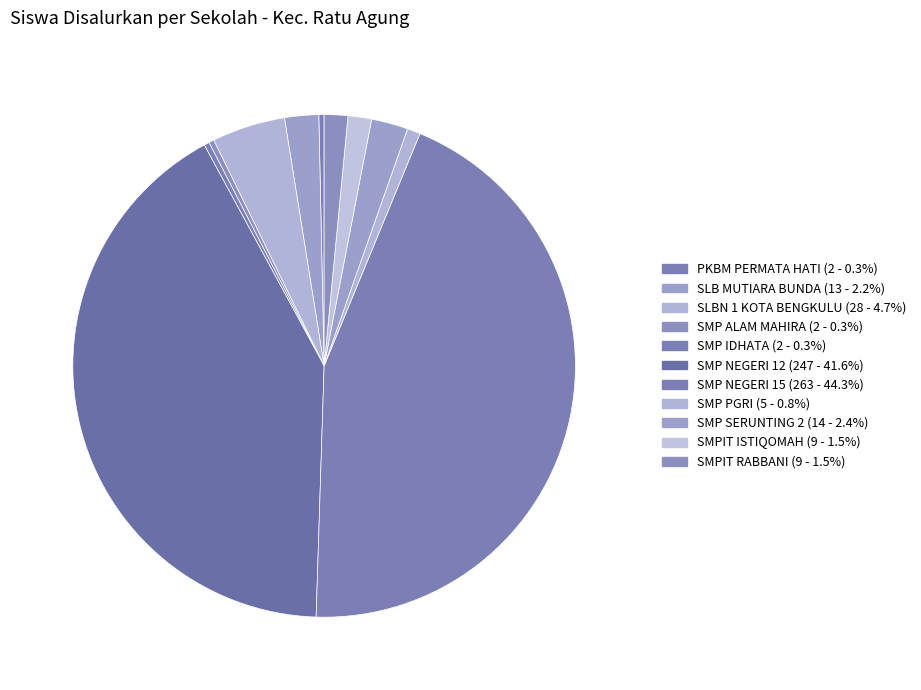

Do SMP SERUNTING 2 and SLBN 1 KOTA BENGKULU together represent more than half of the pie?

No